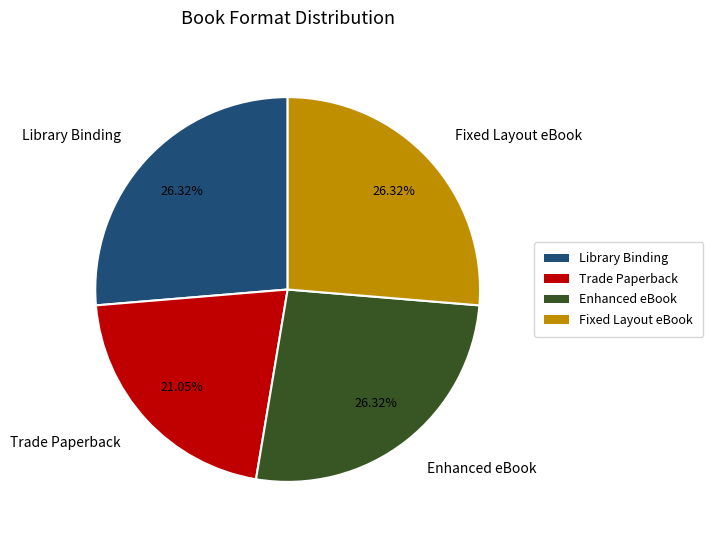

To the nearest percent, what percentage of the pie is Fixed Layout eBook?

26%